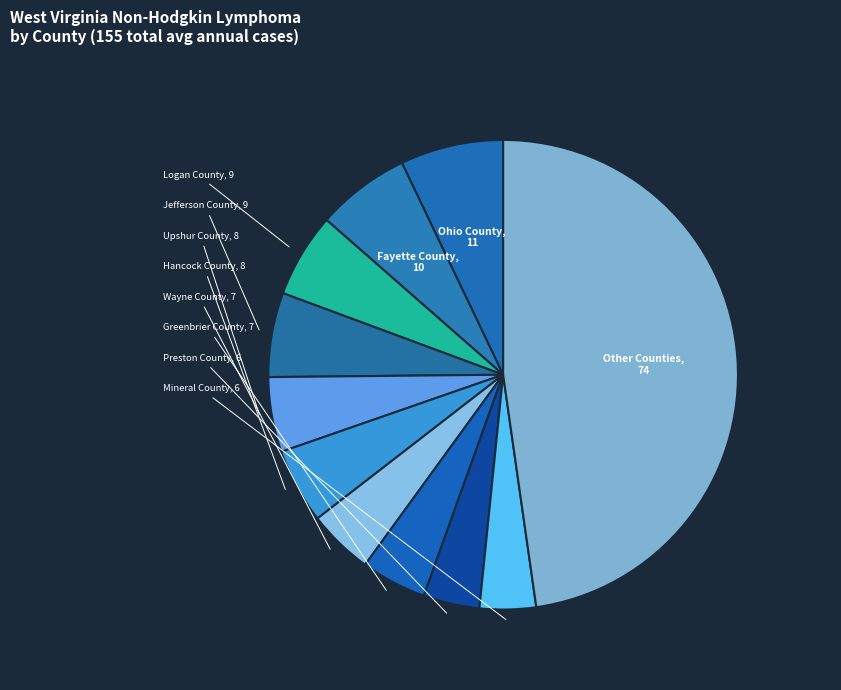

Approximately how many times larger is the value at Other Counties compared to Wayne County?

10.6